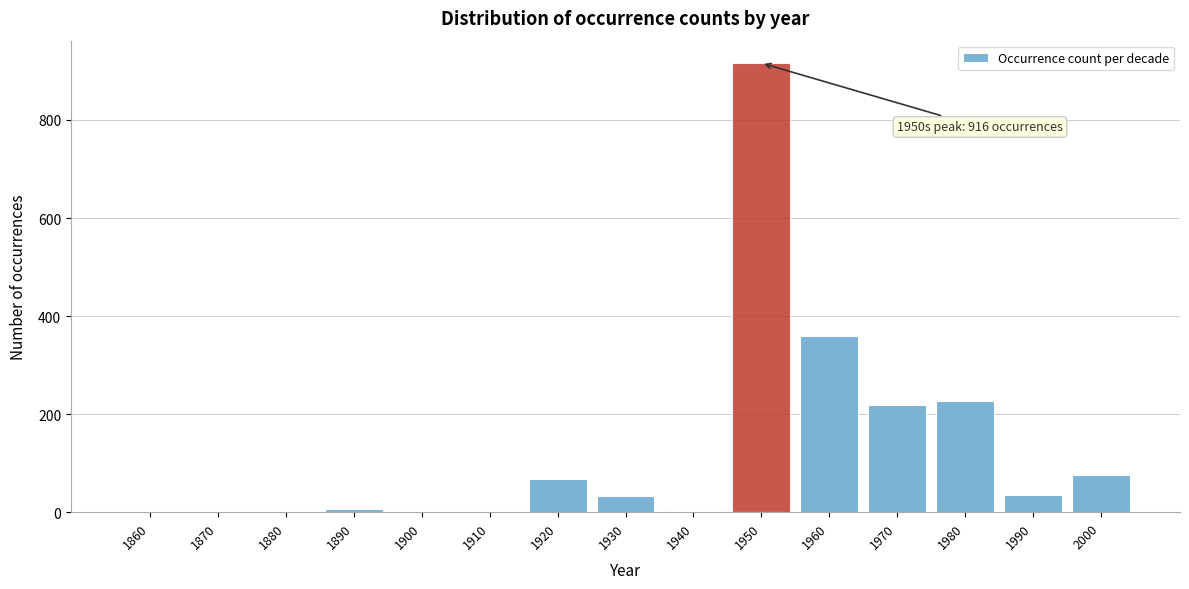

The value at 1960 is 206. True or false?

False